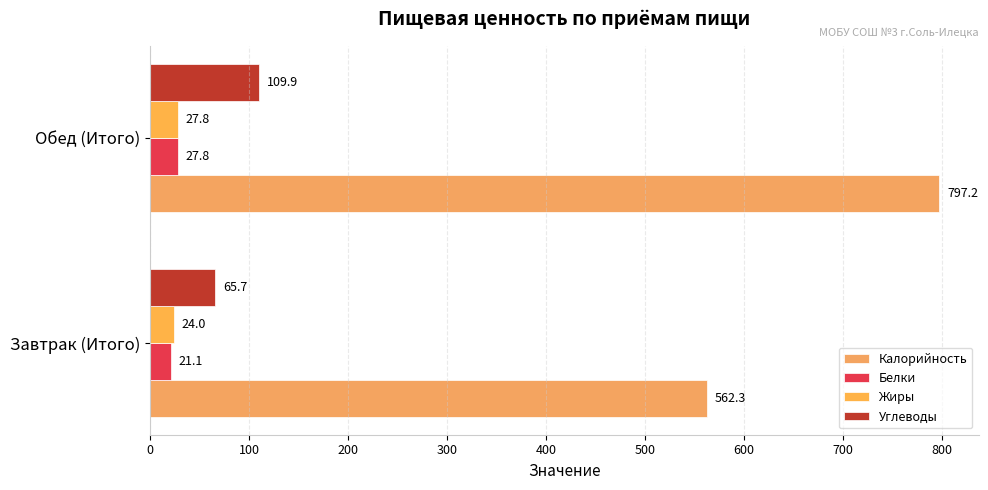

How many data points in Калорийность are above 797?

1